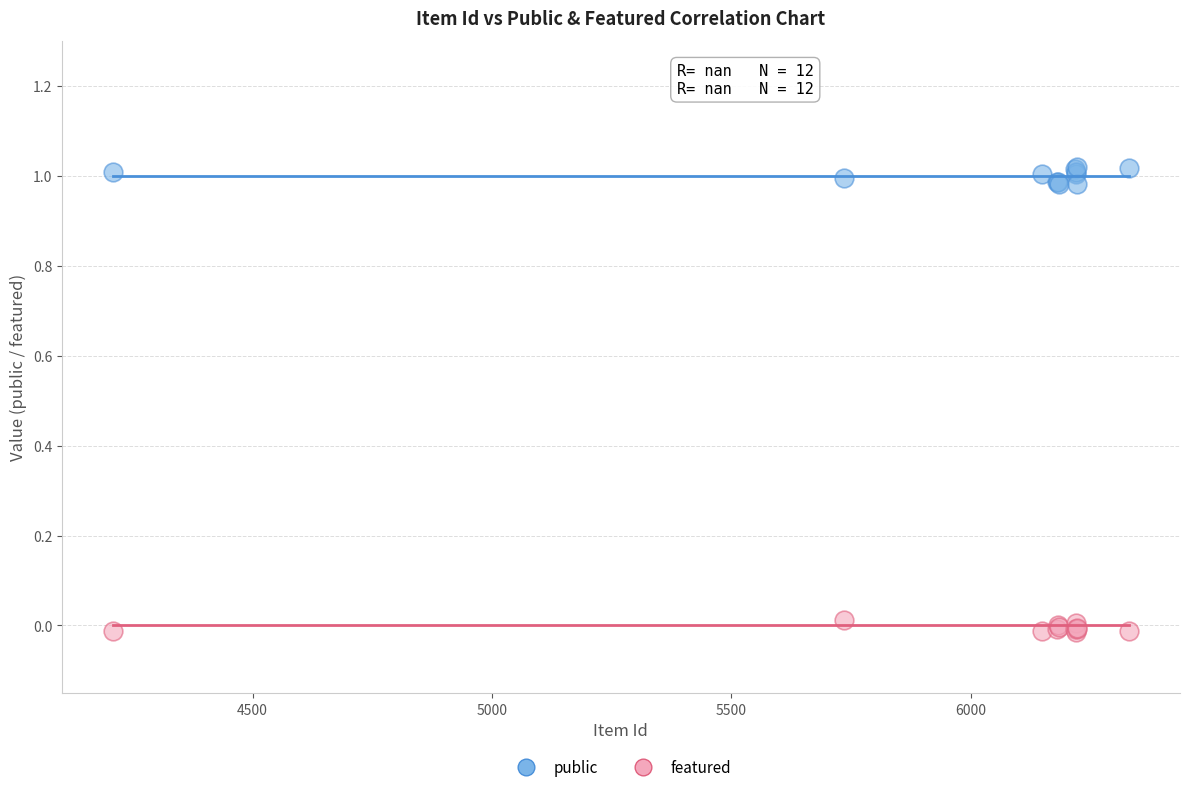

What is the X range (max minus min) for the scatter plot?

2123.0